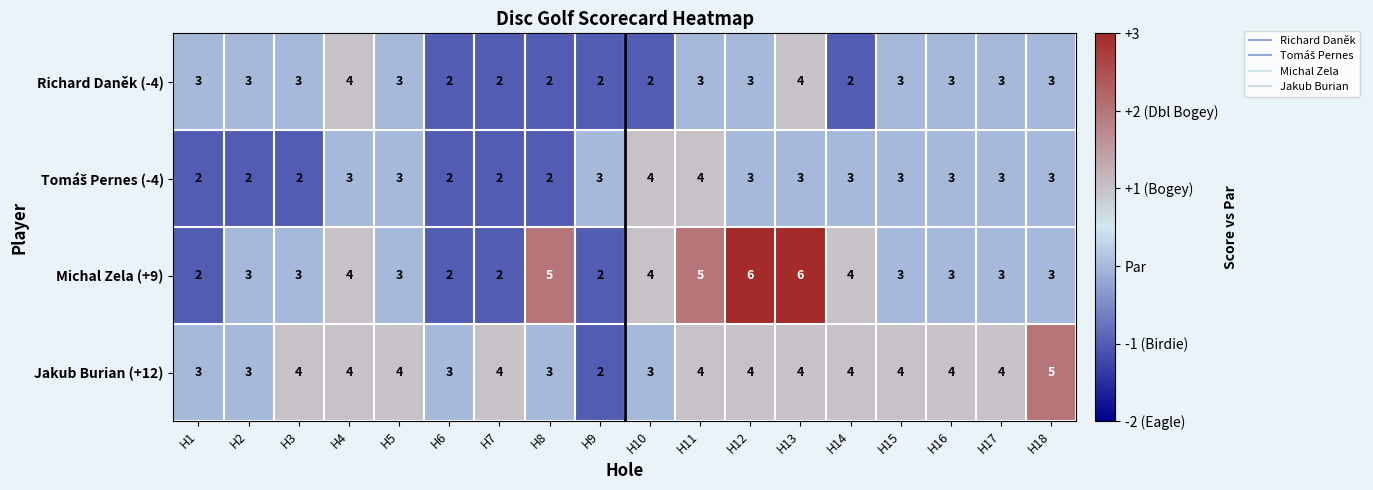

What is the maximum value shown in the chart?

6